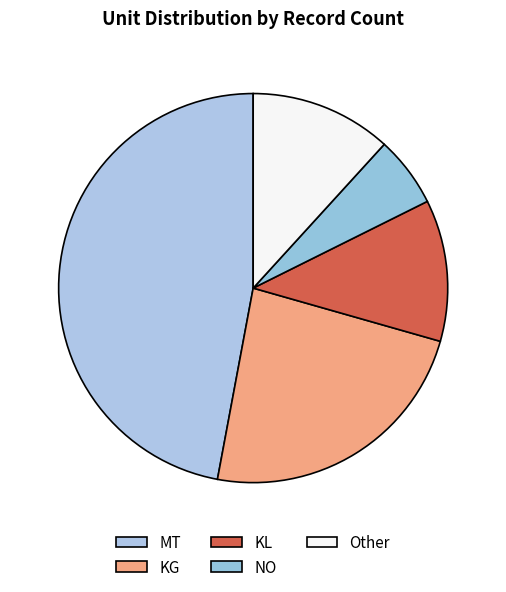

How many segments does this pie chart have?

5